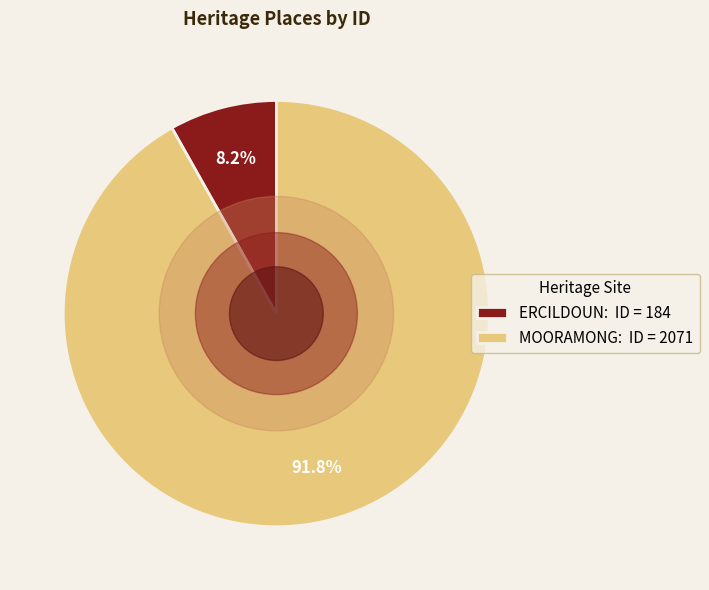

To the nearest percent, what portion does ERCILDOUN represent?

8%